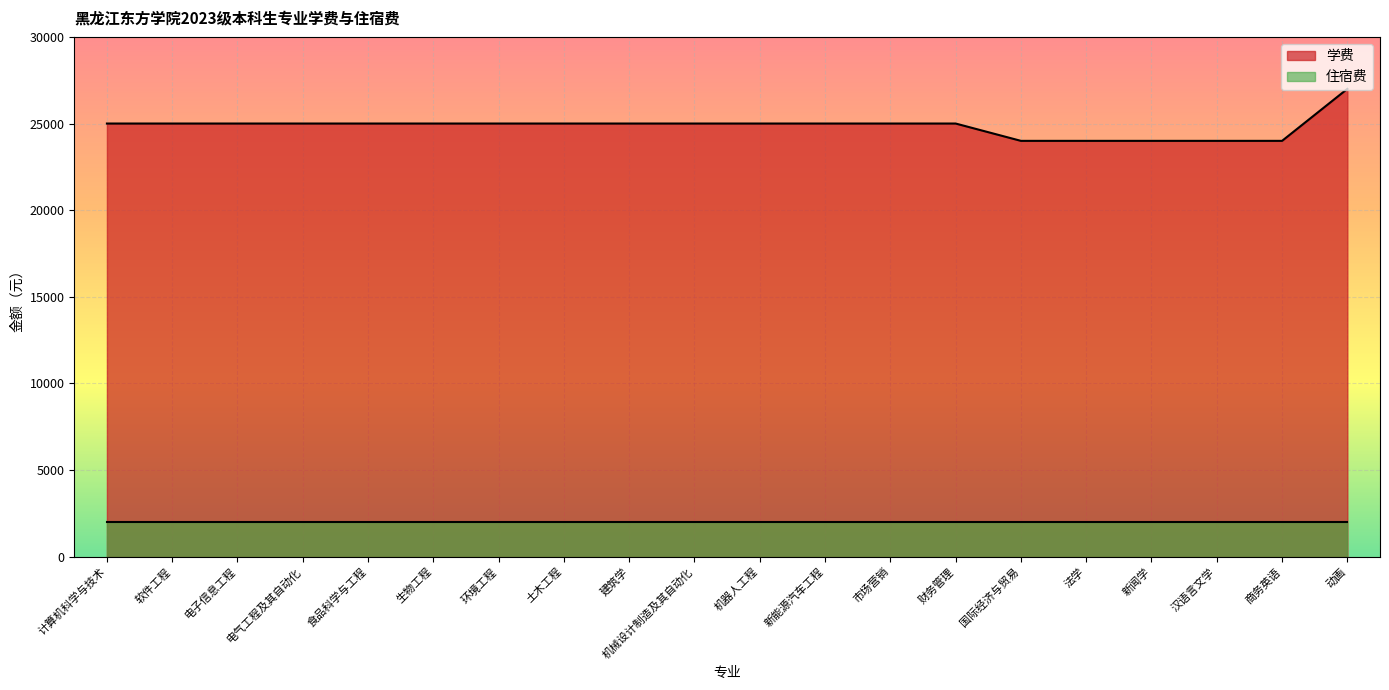

Is it true that the value at 动画 is 27000?

True